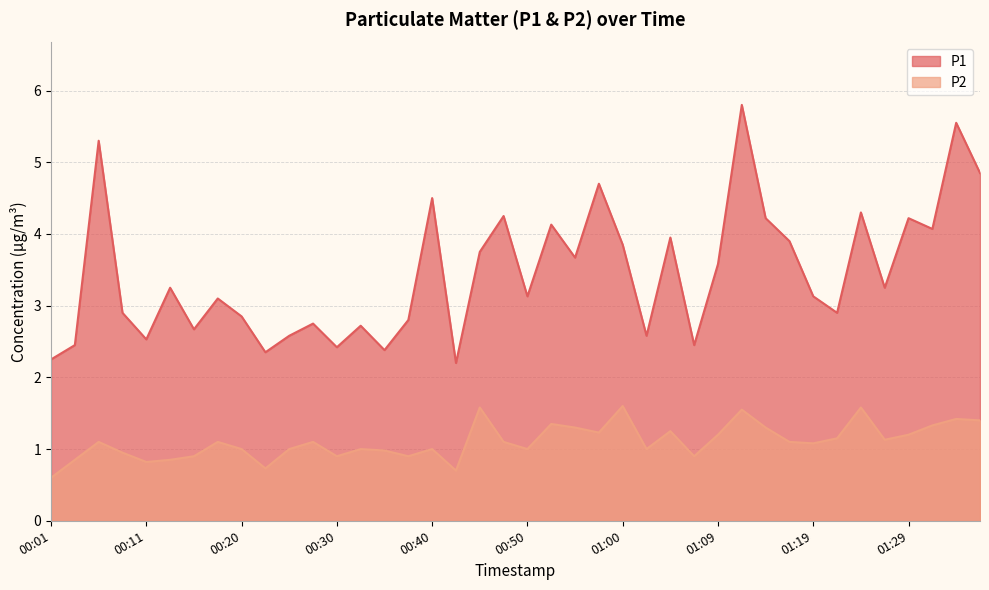

What is the total value across all series at 01:36?

6.2